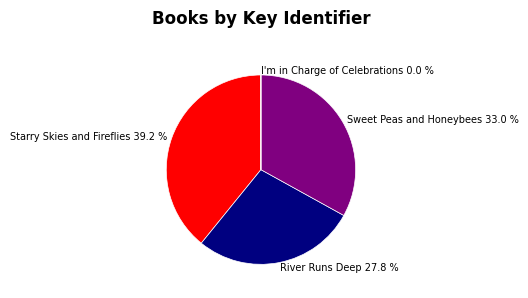

Is there any slice that represents more than half of the pie?

No